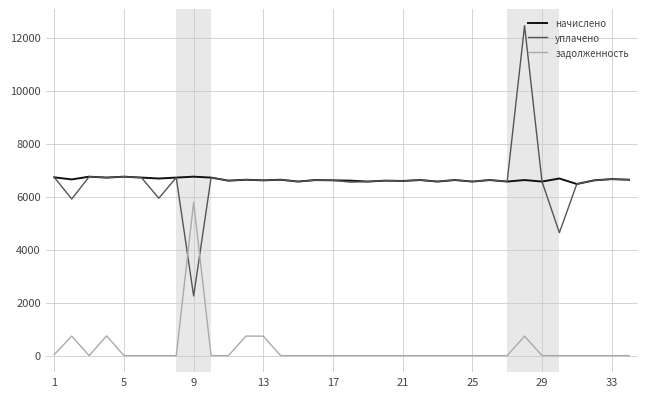

Is this an area chart (filled region under the line)?

No